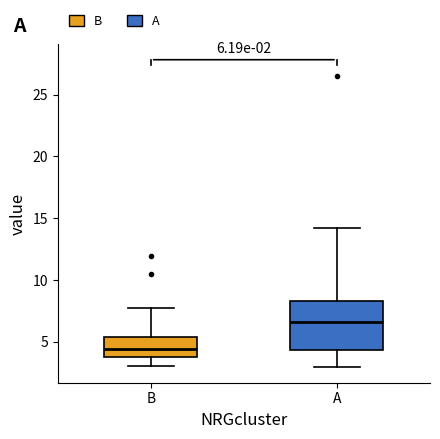

Which box has the highest median line?

A